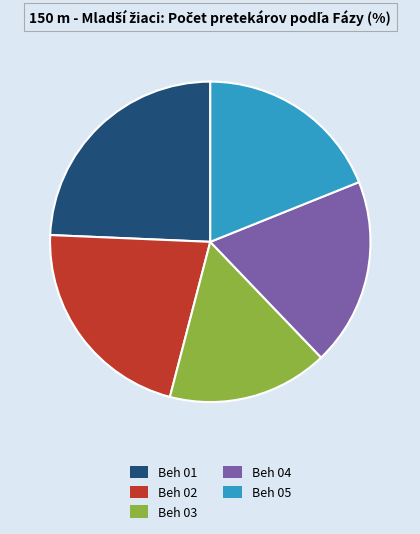

Does Beh 04 represent more than half of the total?

No